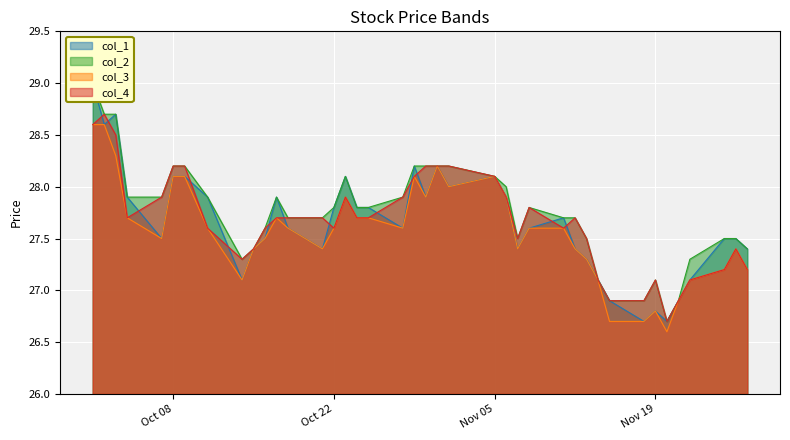

At which category does col_2 reach its first local valley?

1991/10/14